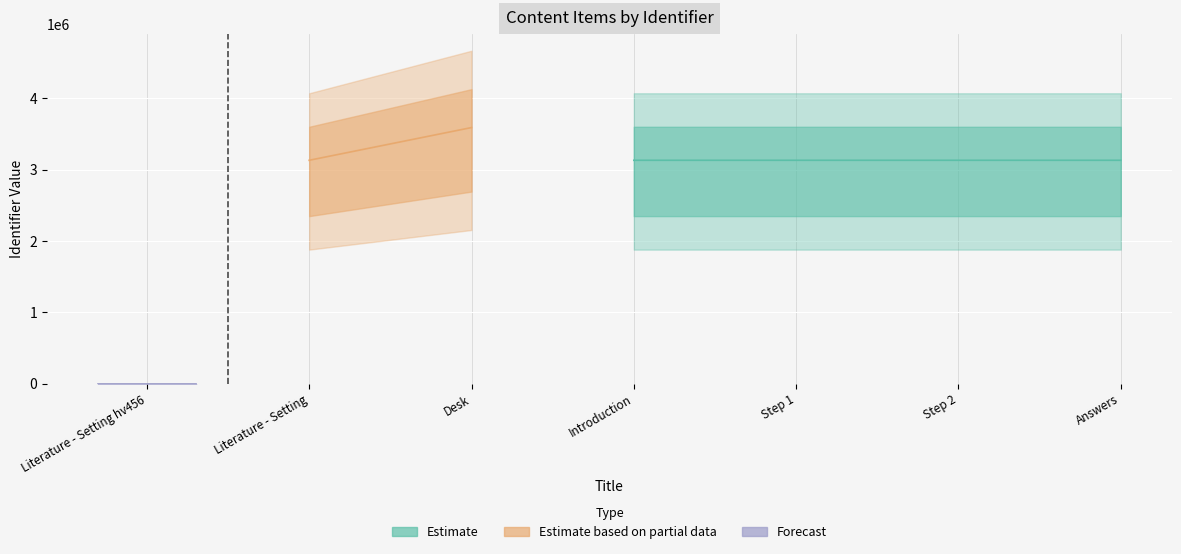

How many positive values are there?

6